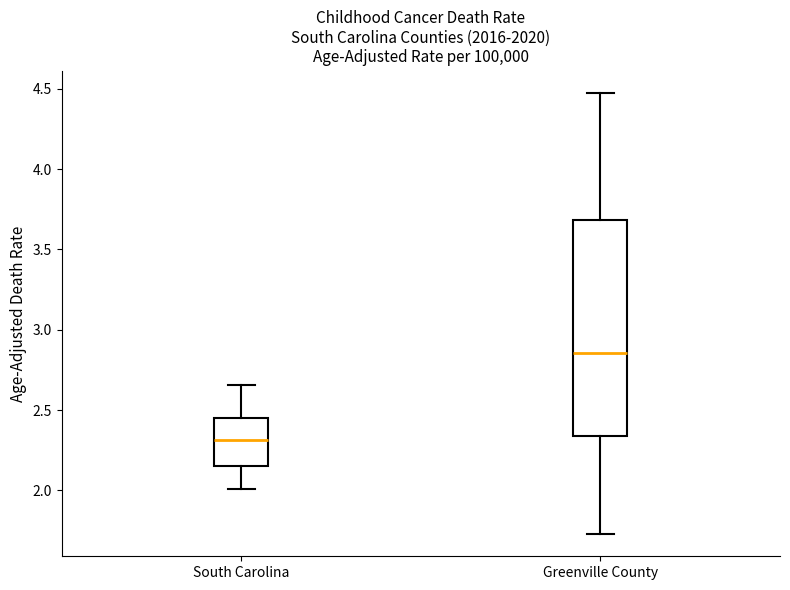

Reading left to right, read every box against the y-axis: the position of its median line, the range the box covers, and the ends of its whiskers. The values are not printed on the chart, so give them approximately, as read against the axis.

South Carolina: median 2.30, box 2.15 to 2.45, whiskers 2.00 to 2.65
Greenville County: median 2.85, box 2.35 to 3.70, whiskers 1.75 to 4.50